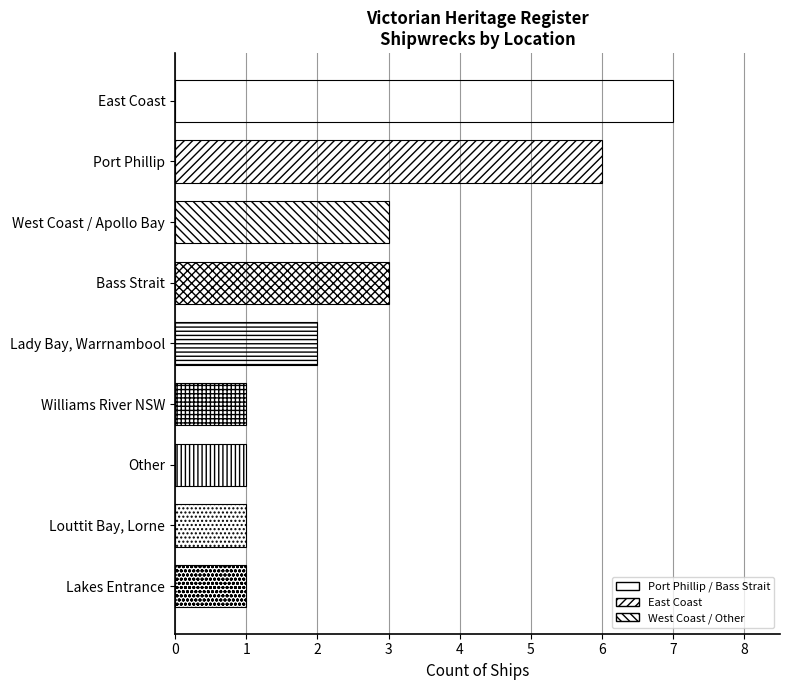

What is the sum of all values?

25